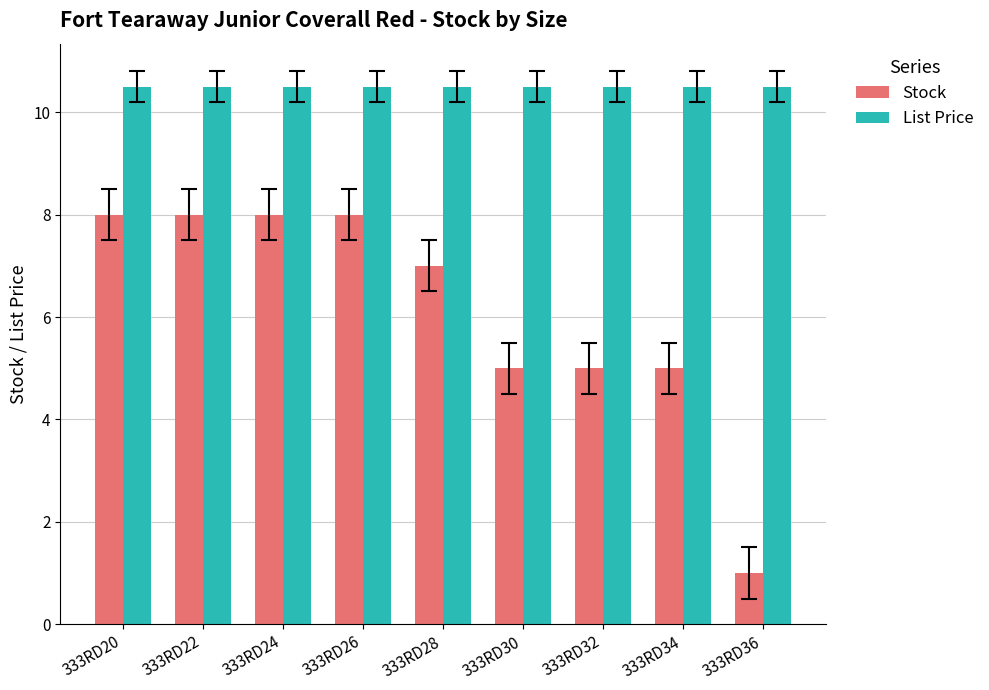

At how many categories does at least one series exceed 6?

9